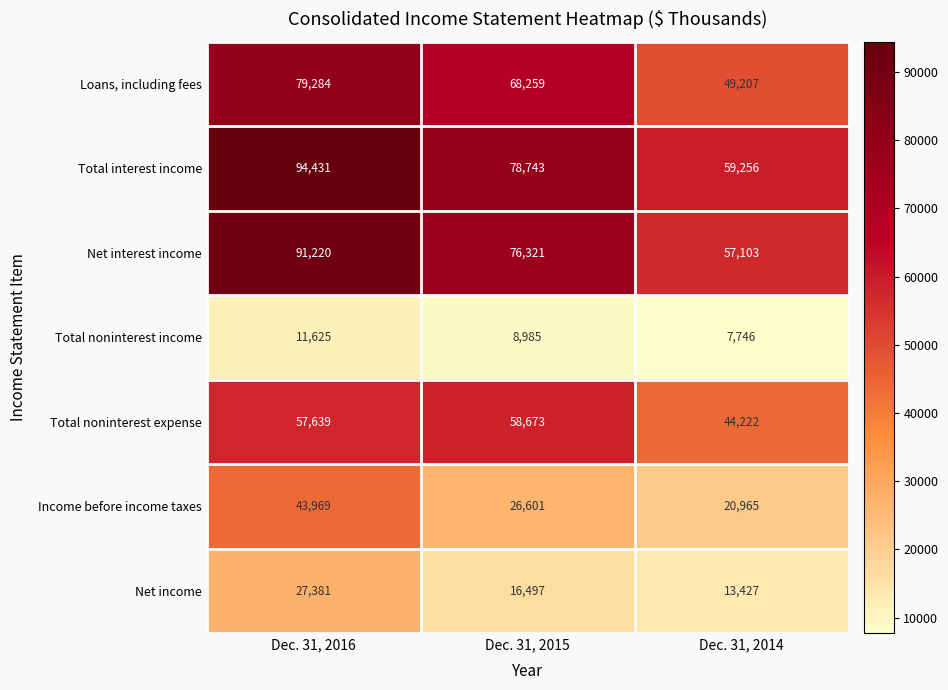

Read the Total interest income value at Dec. 31, 2016.

94431